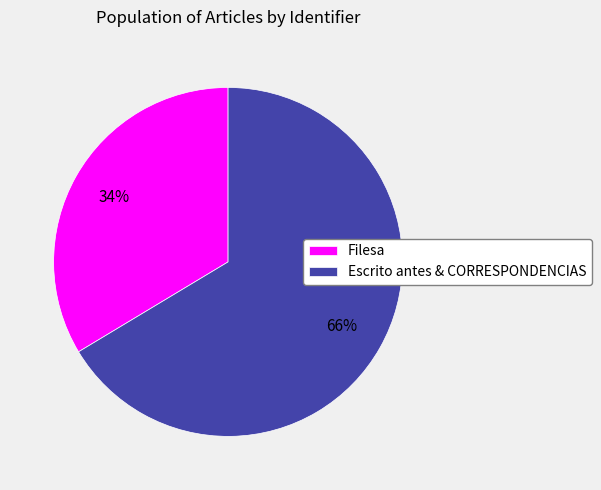

Approximately how many times larger is the value at Filesa compared to Escrito antes & CORRESPONDENCIAS?

0.5